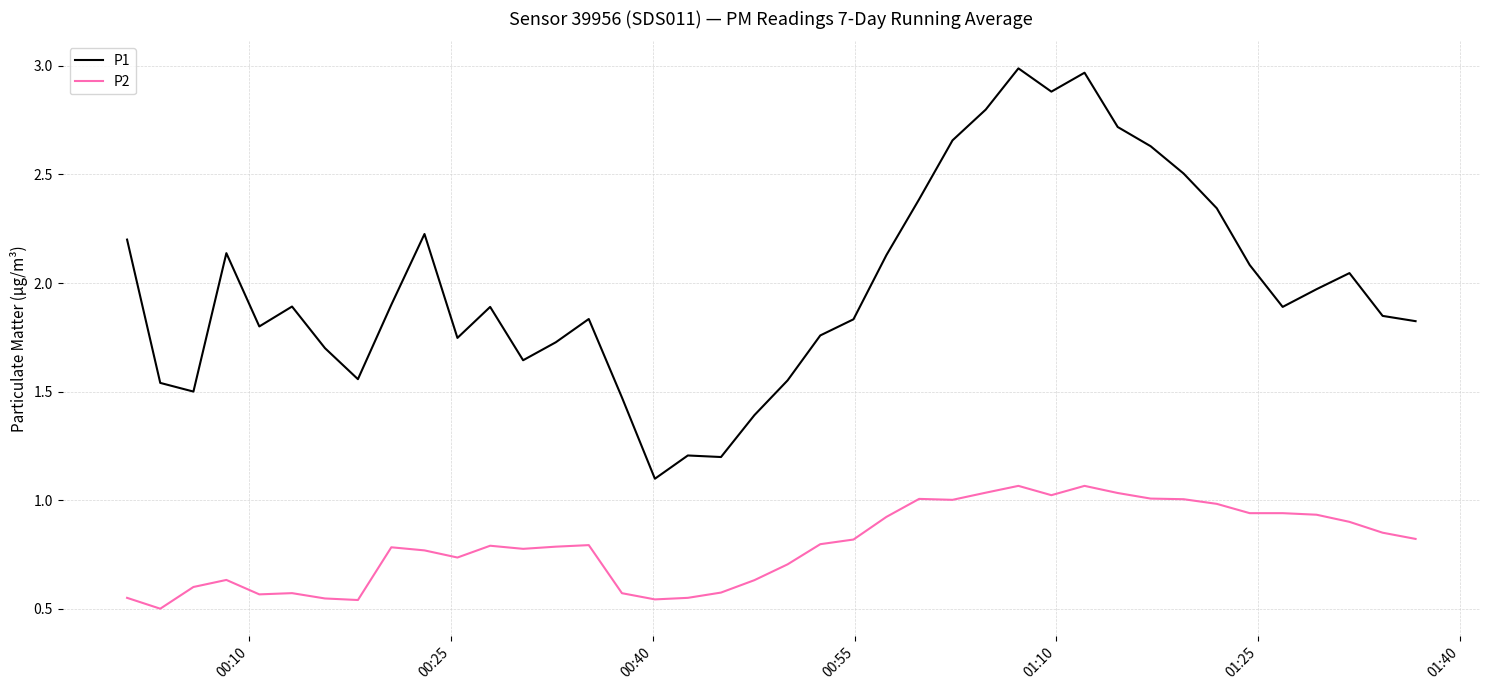

At how many categories does at least one series exceed 2?

16